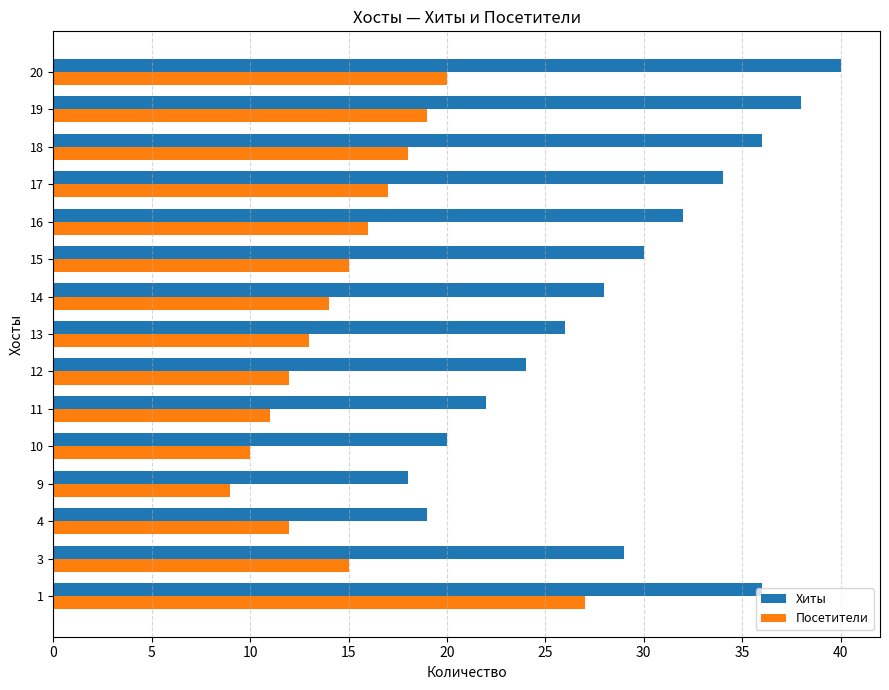

Which series has the largest total across all categories?

Хиты